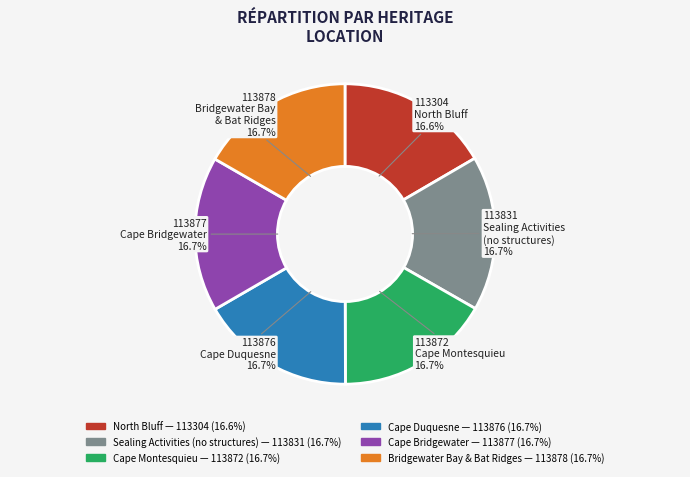

What percentage do Cape Montesquieu and Cape Bridgewater together represent?

33.4%